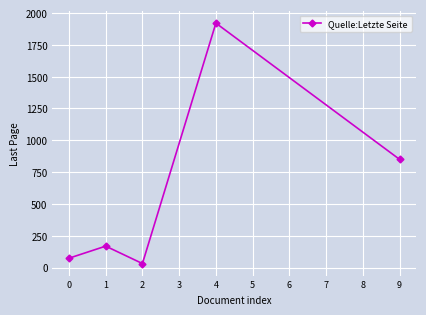

Where is the data nearest to the value 976?

9